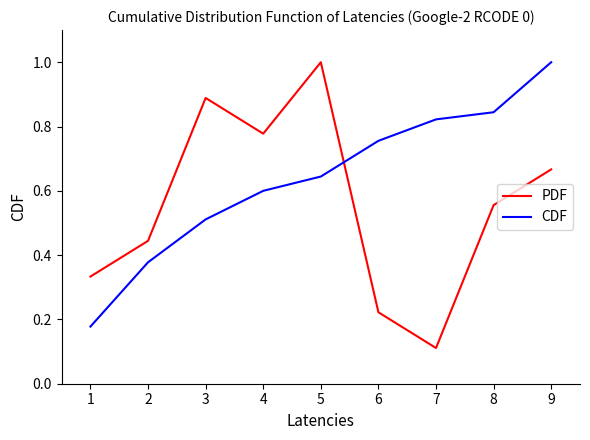

What is the sum of all PDF values?

5.0